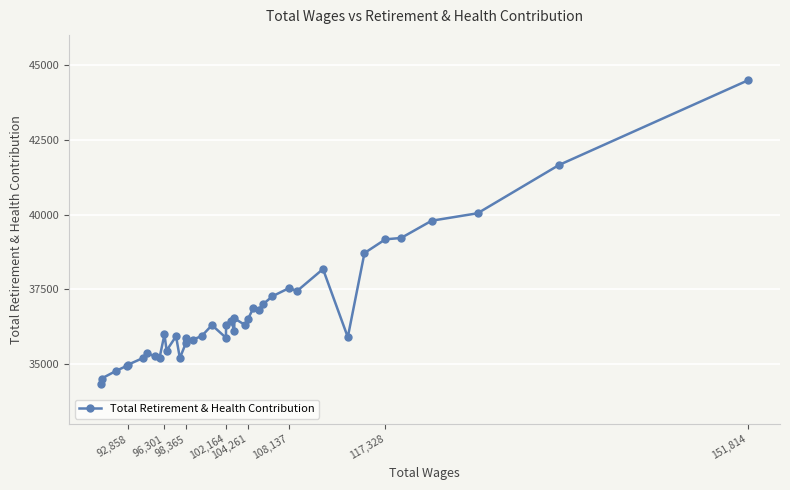

How many points are lower than both their immediate neighbors (excluding endpoints)?

10